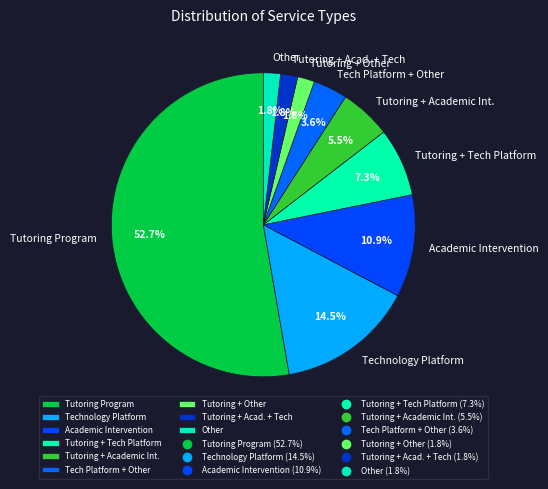

What is the largest slice in the pie chart?

Tutoring Program